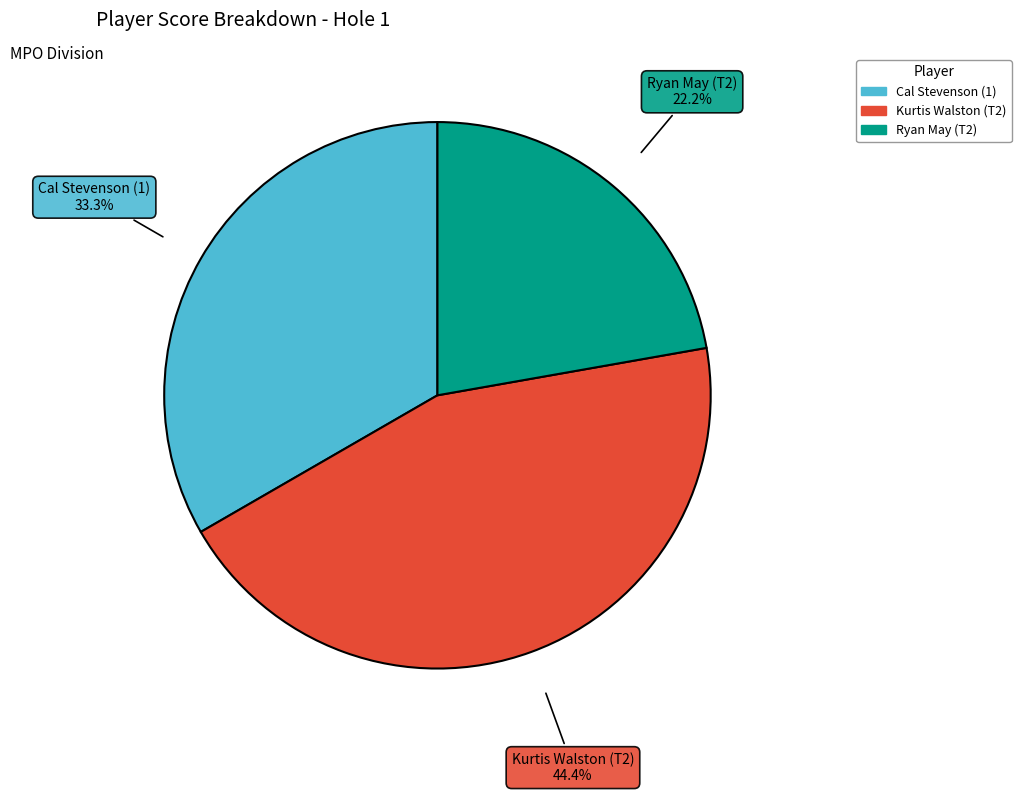

What is the smallest slice in the pie chart?

Ryan May (T2)